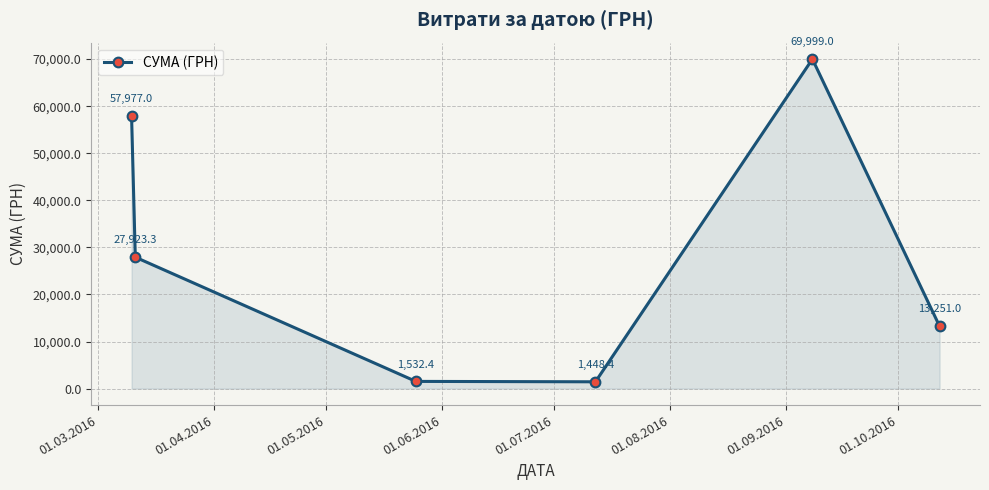

How many points are lower than both their immediate neighbors (excluding endpoints)?

1